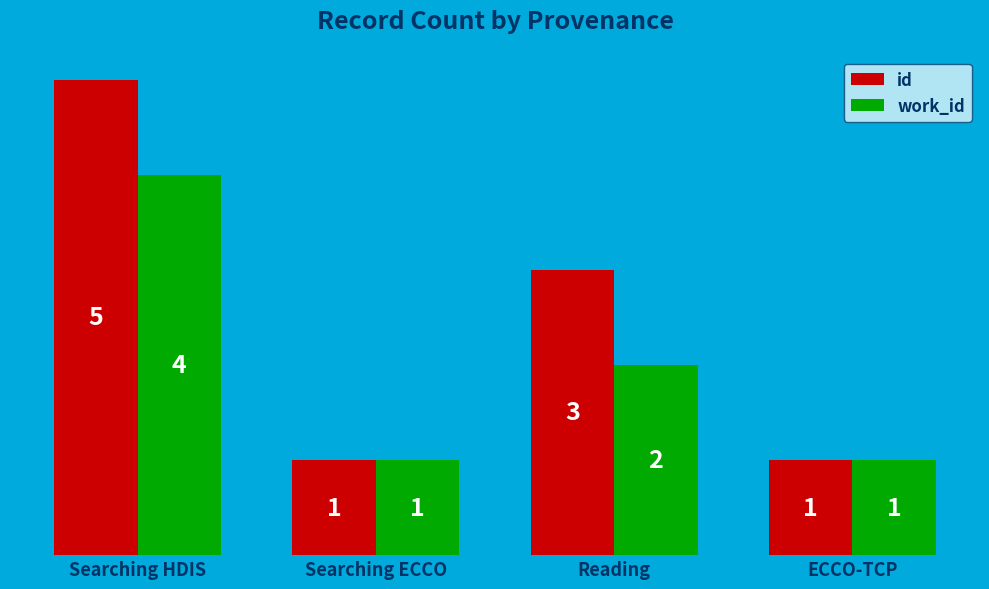

What is the highest value of the work_id series?

4